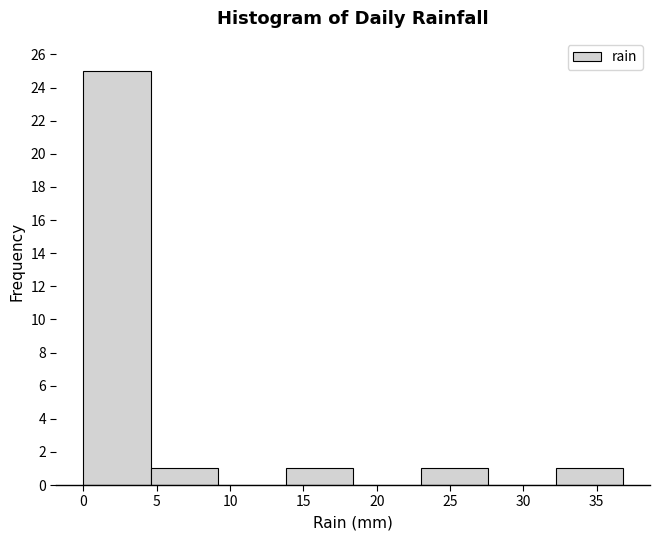

Reading left to right, list every bar in this chart as the range it spans on the x-axis followed by its height. Neither the bar edges nor the heights are printed on the chart, so give them approximately, as read against the axes.

0.0 to 4.6: 25
4.6 to 9.2: 1
9.2 to 13.8: 0
13.8 to 18.4: 1
18.4 to 23.0: 0
23.0 to 27.6: 1
27.6 to 32.2: 0
32.2 to 36.8: 1